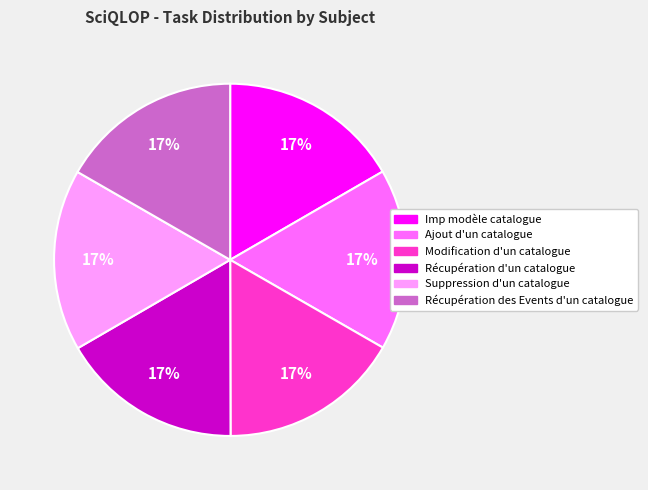

To the nearest percent, what is the average slice percentage?

17%